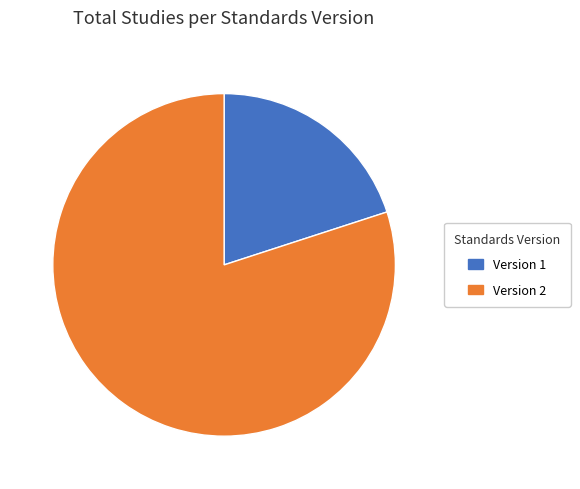

How many segments does this pie chart have?

2